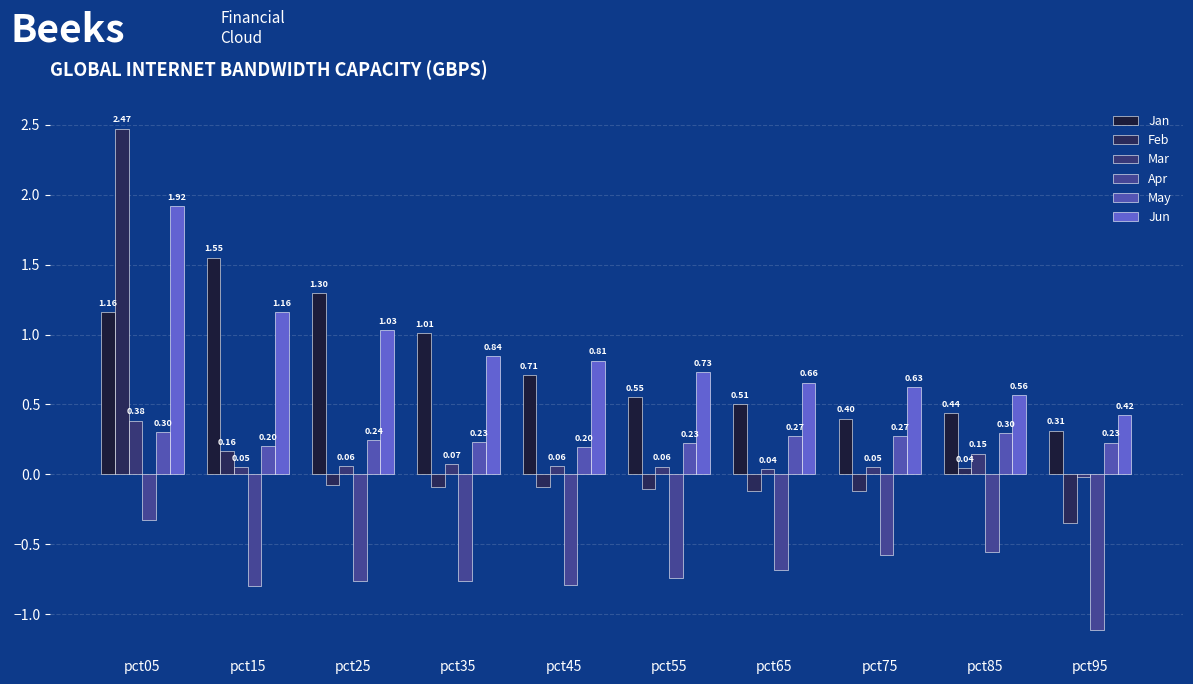

Rank the series at pct35 from highest to lowest value.

Jan, Jun, May, Mar, Feb, Apr